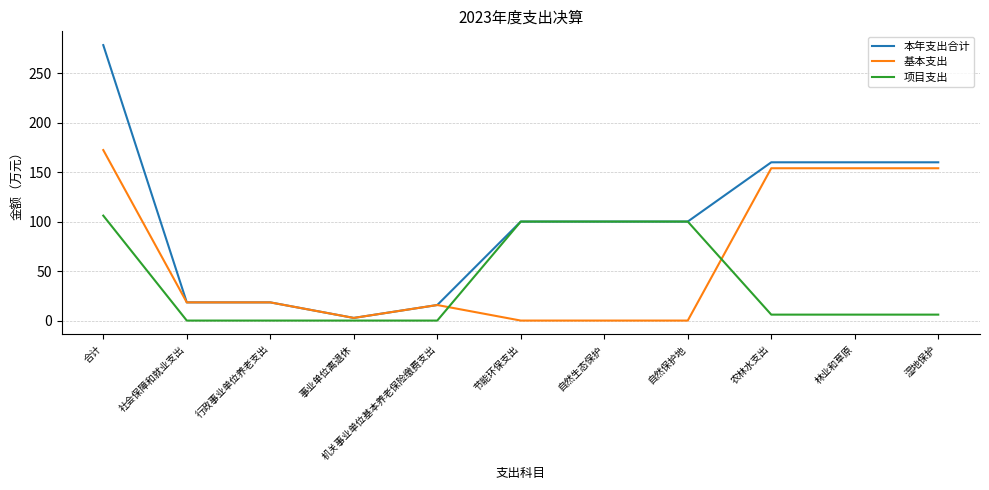

What is the sum of the 本年支出合计 values at 湿地保护 and 事业单位离退休?

162.5